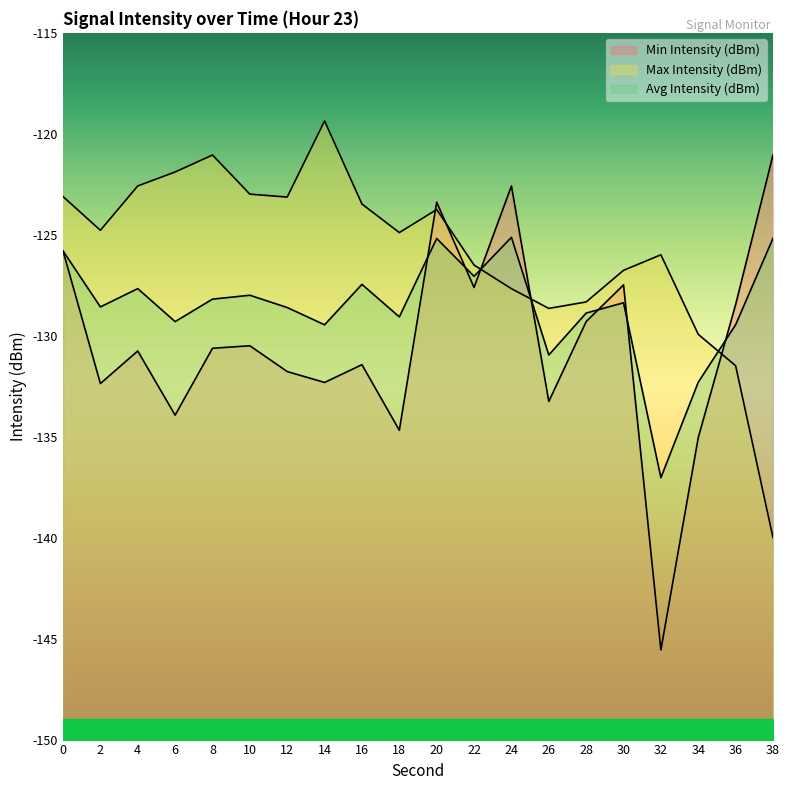

What is the sum of the Avg Intensity (dBm) values at 4 and 16?

-255.1